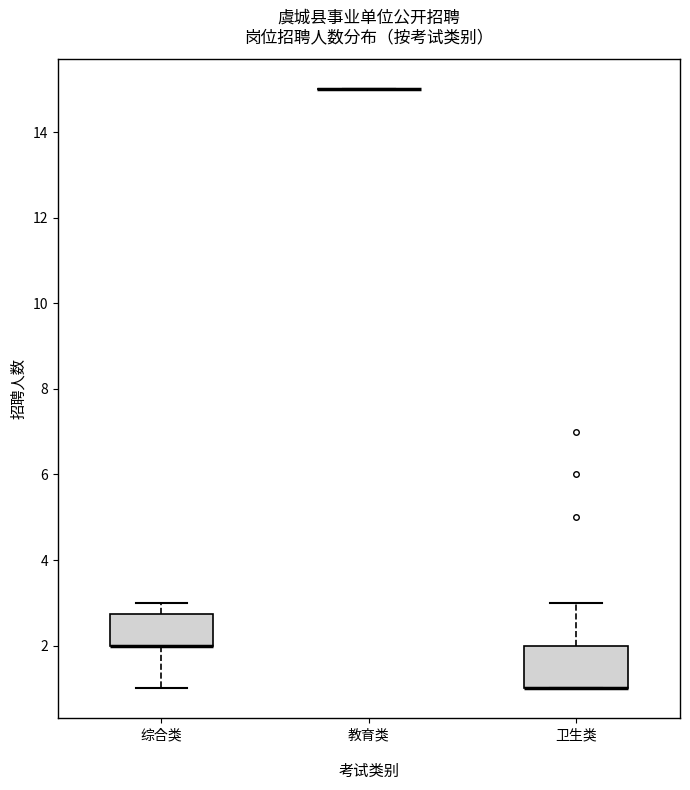

Reading left to right, read every box against the y-axis: the position of its median line, the range the box covers, and the ends of its whiskers. The values are not printed on the chart, so give them approximately, as read against the axis.

综合类: median 2.0 (drawn on the box's lower edge), box 2.0 to 2.8, whiskers 1.0 to 3.0
教育类: box collapsed to a line at 15.0, whiskers 15.0 to 15.0
卫生类: median 1.0 (drawn on the box's lower edge), box 1.0 to 2.0, whiskers 1.0 to 3.0